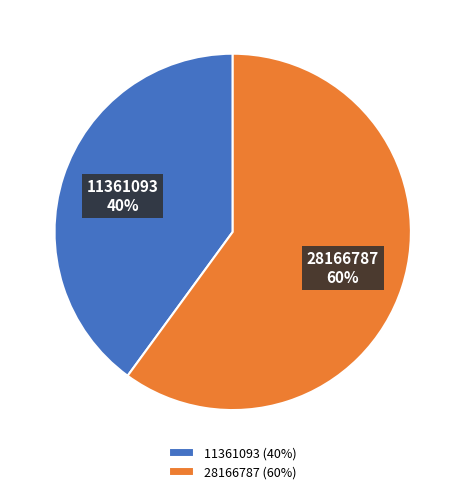

Combined, do 11361093 and 28166787 account for over 50%?

Yes